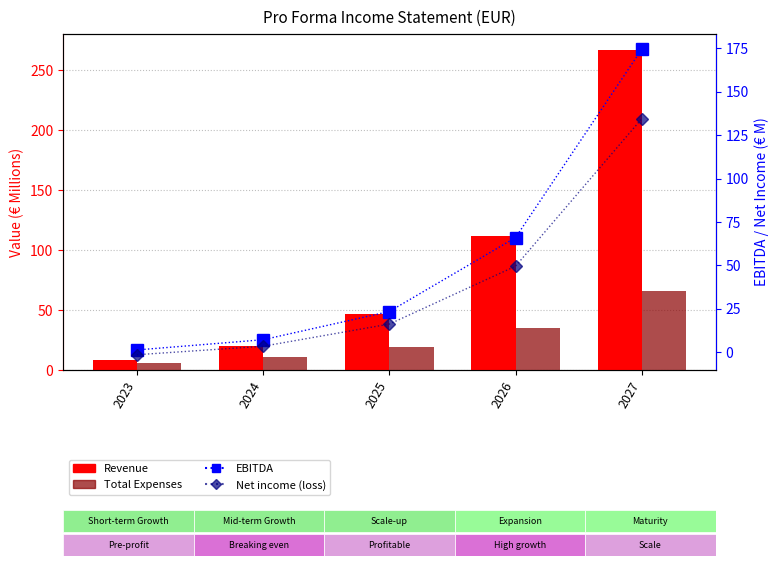

Reading left to right, transcribe all the data shown in this chart.

Revenue: 2023=8.3	2024=19.7	2025=47.0	2026=112.0	2027=266.8
Total Expenses: 2023=6.2	2024=10.6	2025=18.9	2026=34.9	2027=65.7
EBITDA: 2023=1.3	2024=7.1	2025=23.4	2026=66.0	2027=174.4
Net income (loss): 2023=-1.5	2024=3.4	2025=16.2	2026=49.5	2027=134.4